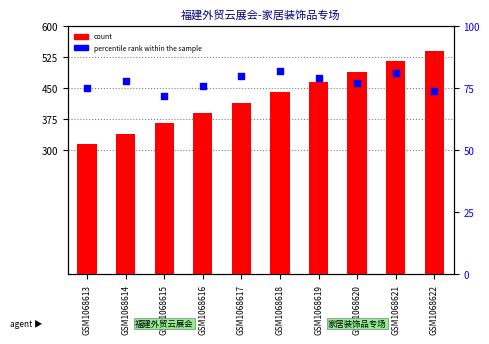

Which series reaches the minimum Y coordinate?

percentile rank within the sample